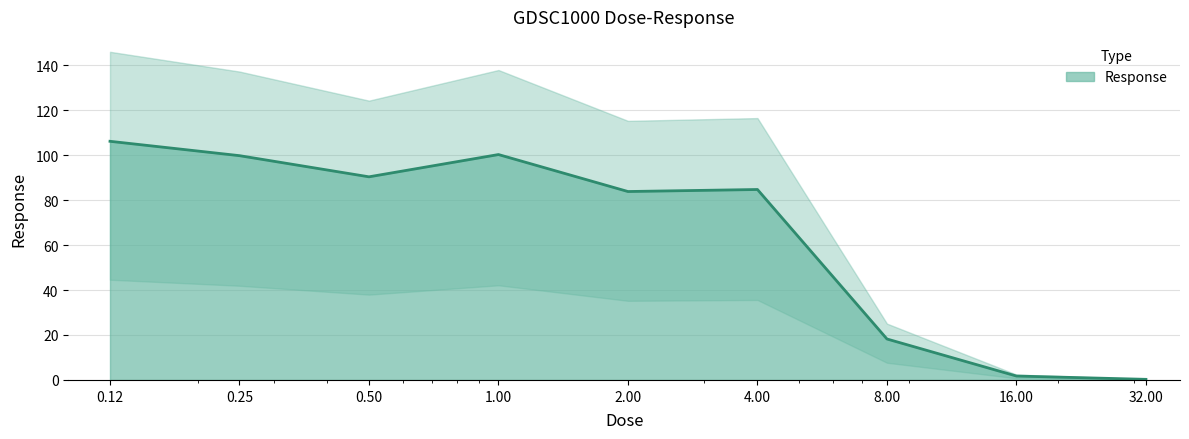

Is it true that the value at 0.12 is 106.1?

True